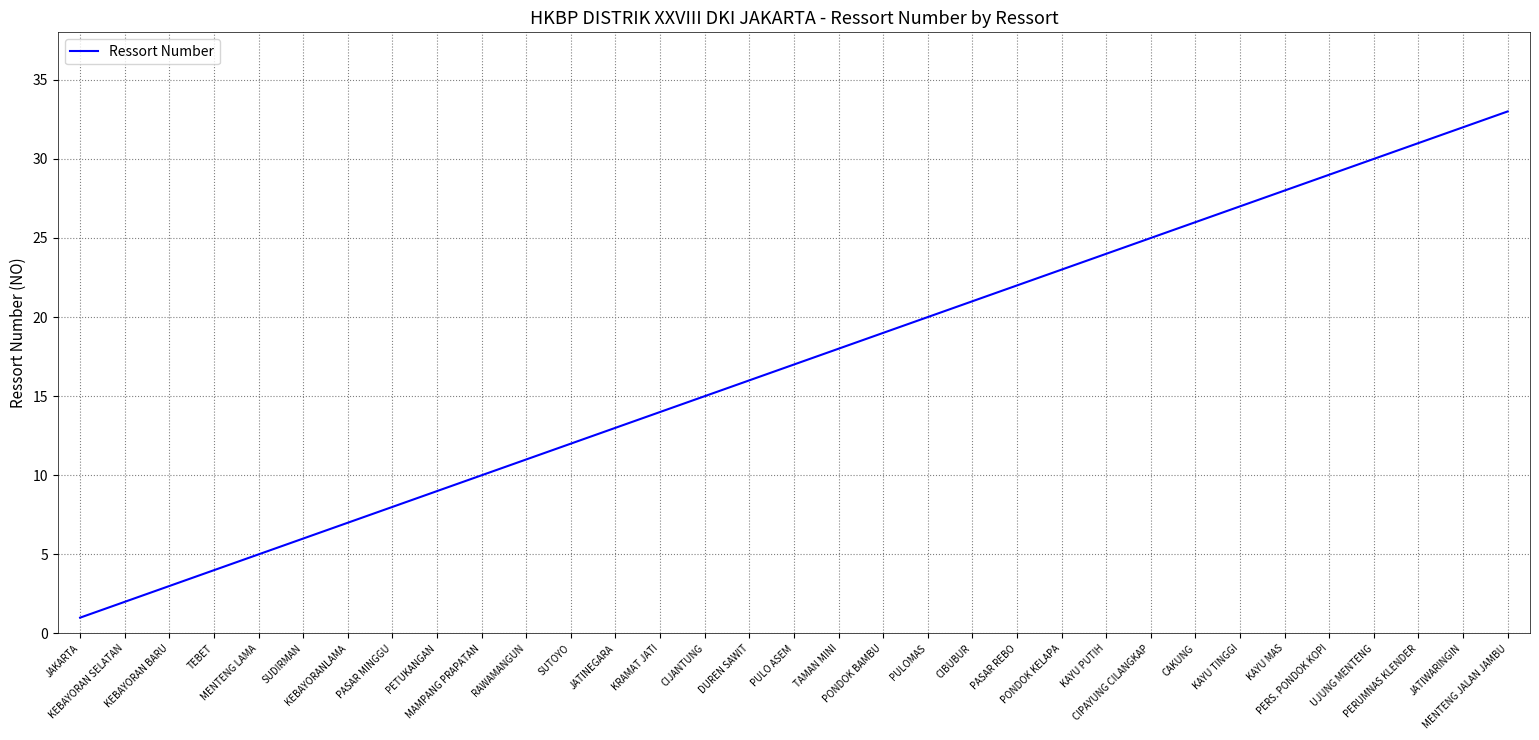

What is the change in value from CIJANTUNG to PERUMNAS KLENDER?

+16